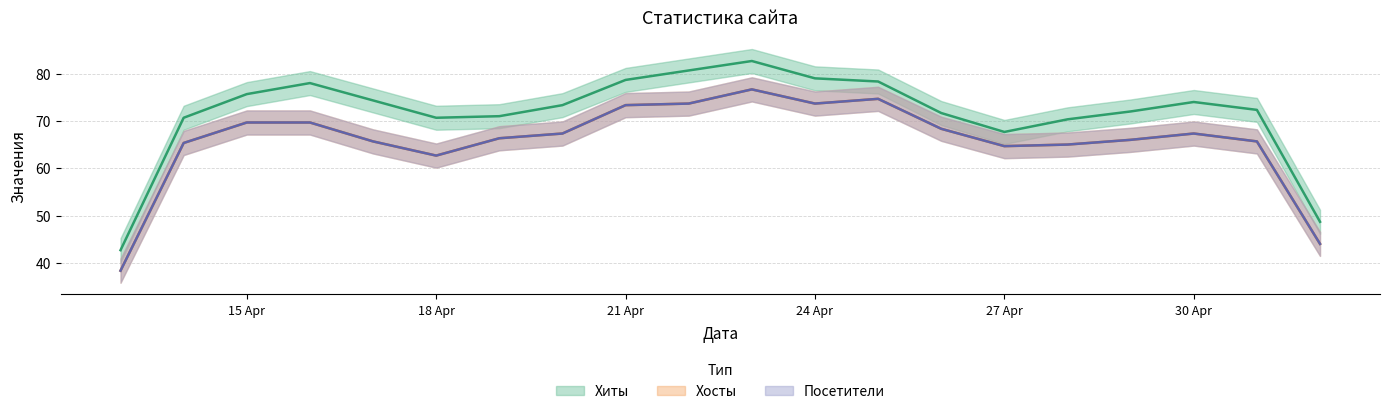

True or false: Посетители and Хиты intersect in this chart.

False